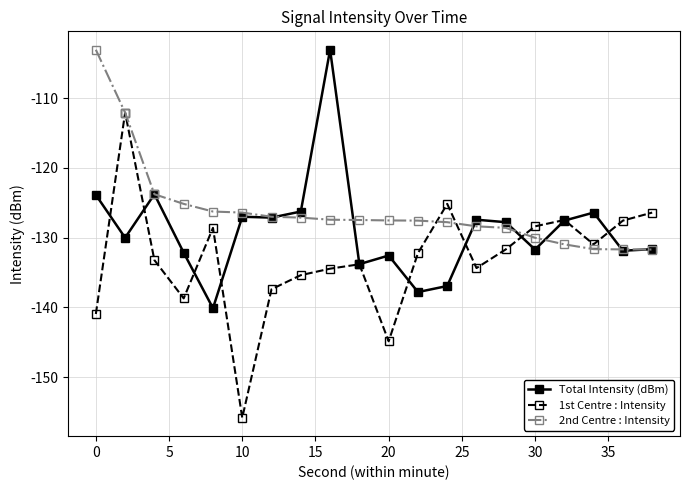

How many interior local peaks does the 1st Centre : Intensity series have?

5